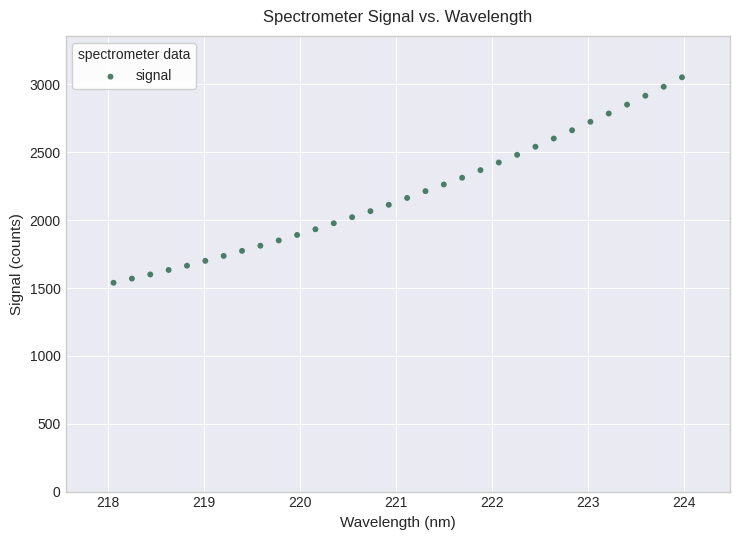

What is the range of Y values (max minus min)?

1513.9